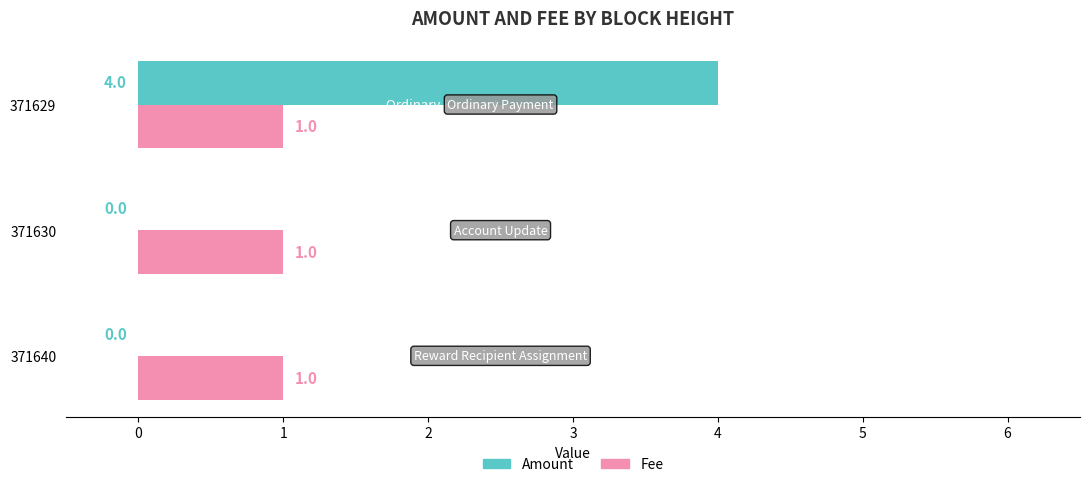

Is it true that Fee equals 1 at 371630?

True